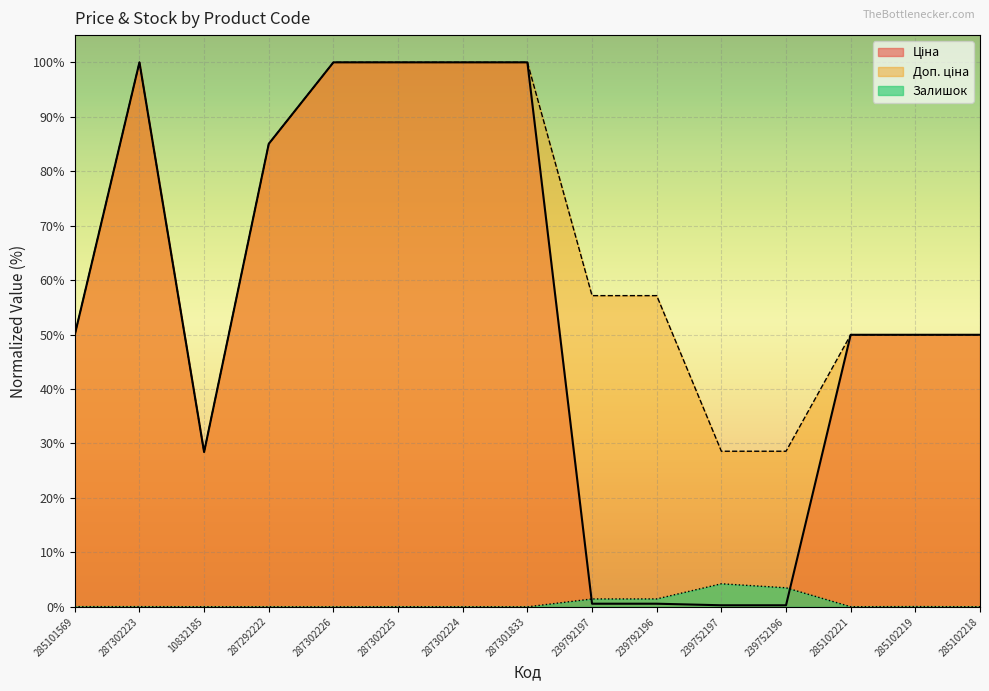

Which series changed the most between 287302223 and 287301833?

Залишок